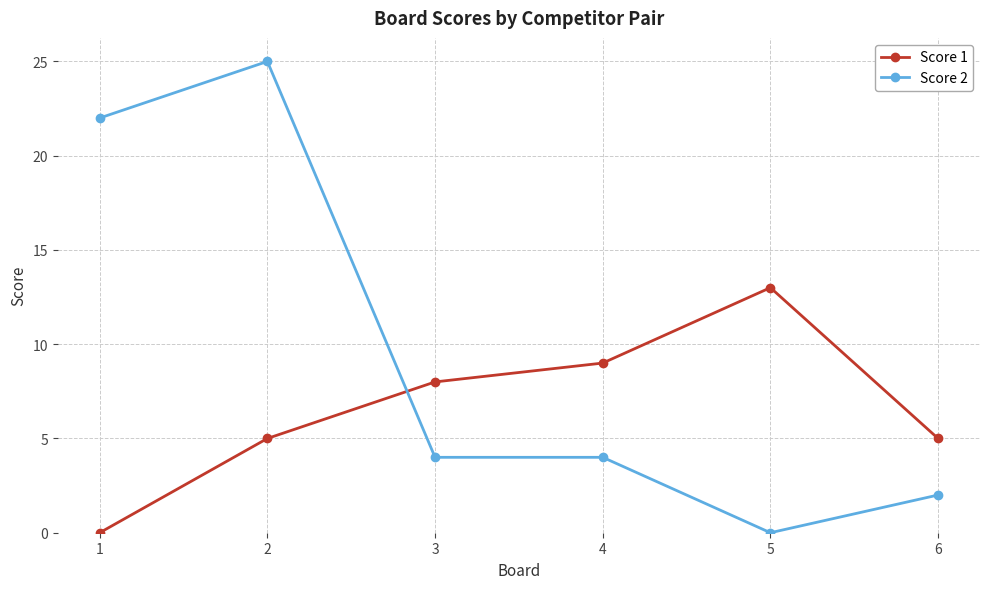

Is this an area chart (filled region under the line)?

No